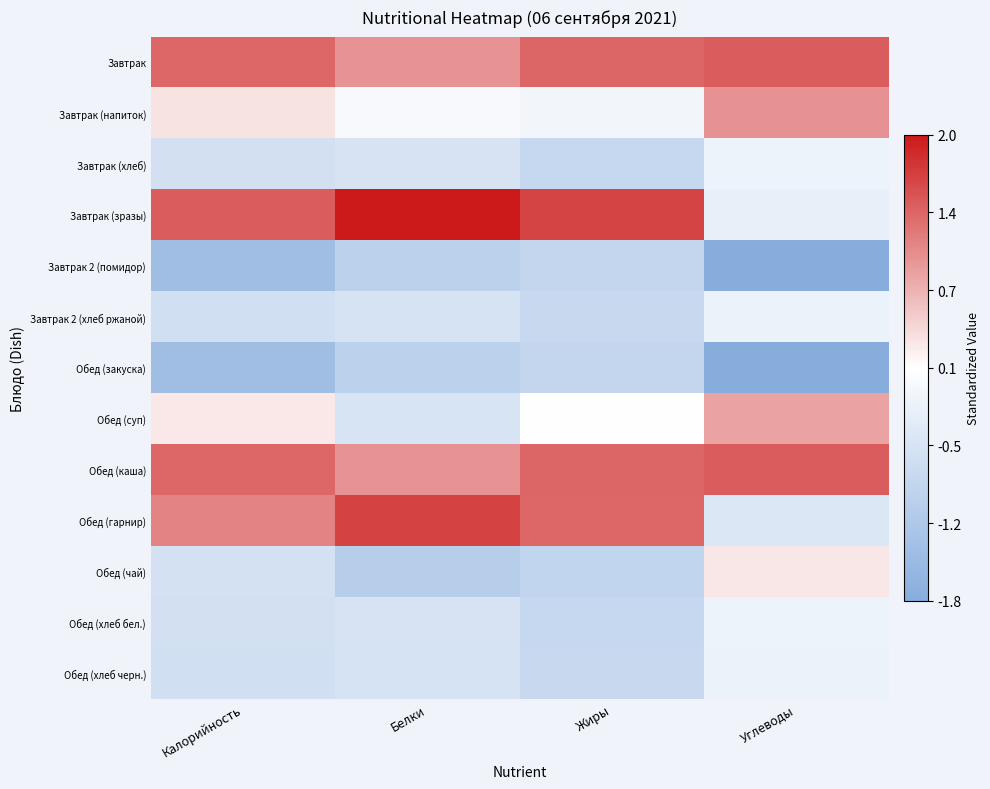

How many distinct data groups are displayed?

13